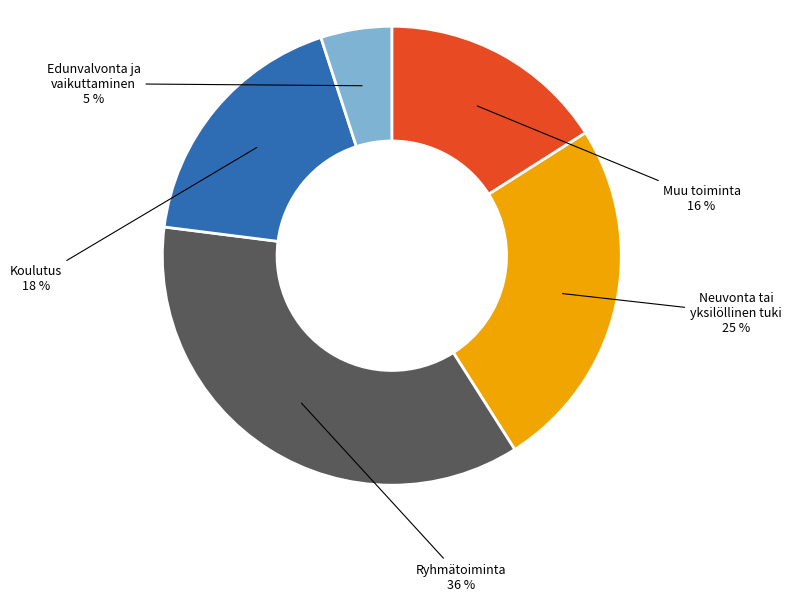

To the nearest percent, what is the difference between the largest and smallest slice percentages?

31%